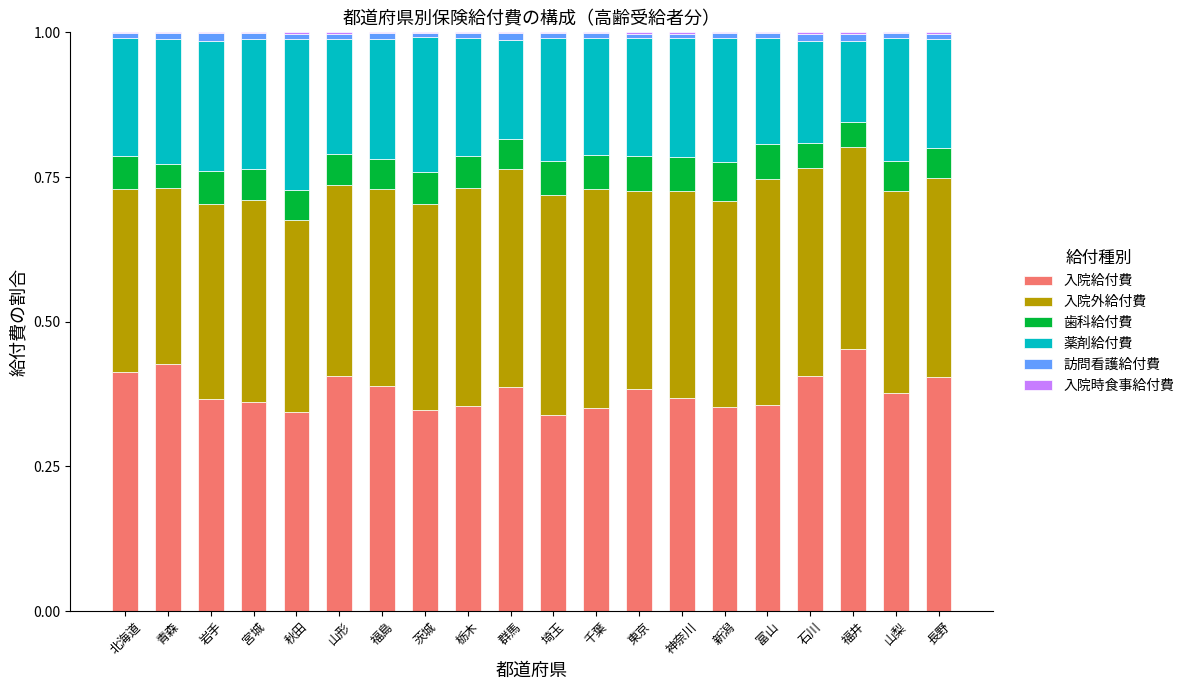

At which label does 入院給付費 reach its peak?

福井